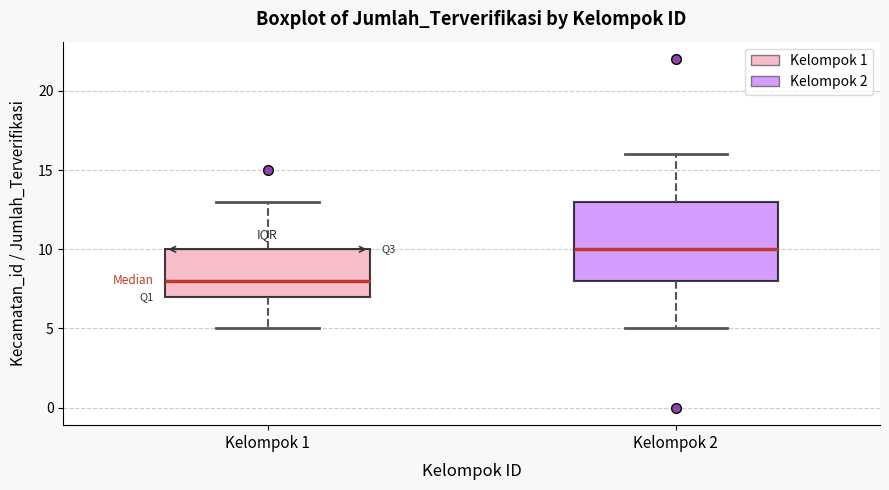

Which box has the highest median line?

Kelompok 2